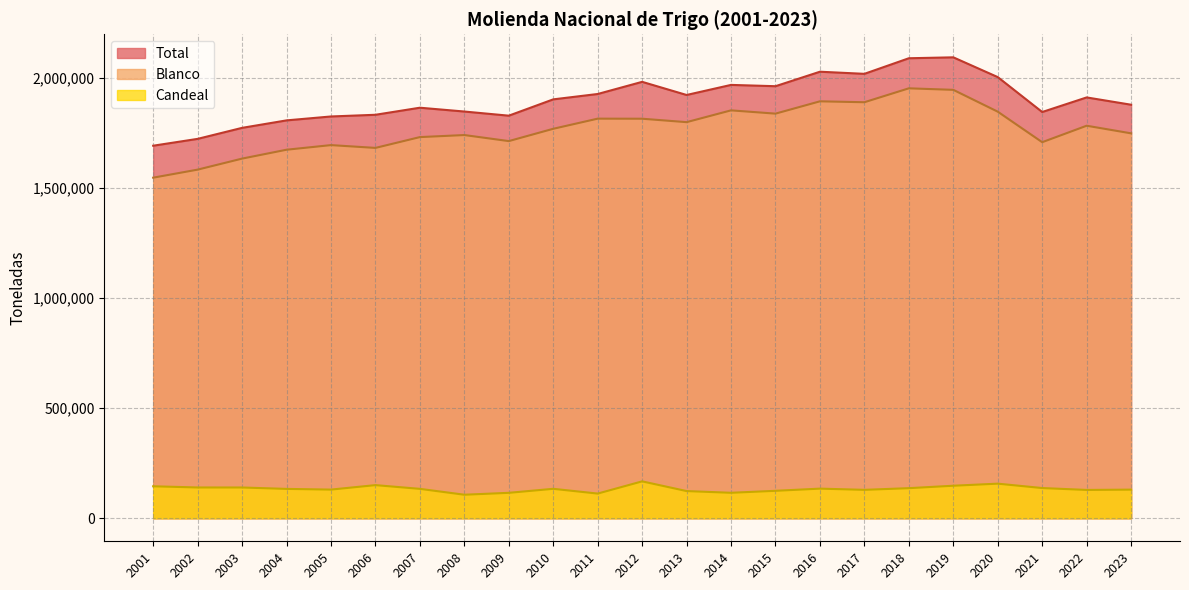

Is it true that Blanco equals 3064568 at 2007?

False